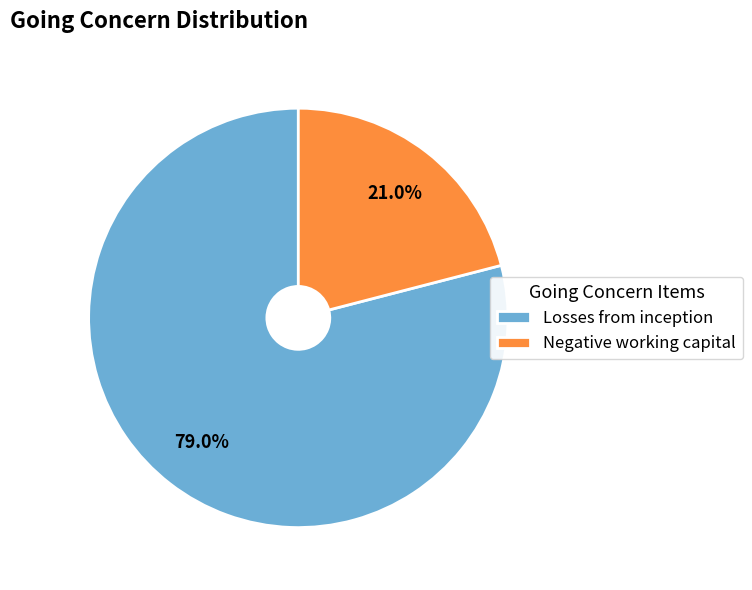

Rank the categories by value from lowest to highest.

Negative working capital, Losses from inception